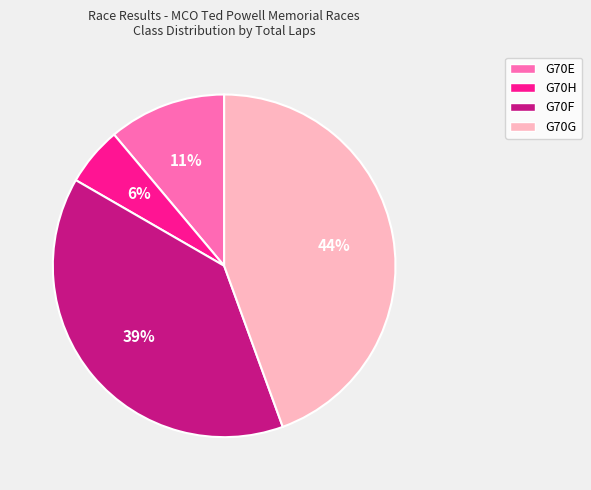

Rank the categories by value from highest to lowest.

G70G, G70F, G70E, G70H